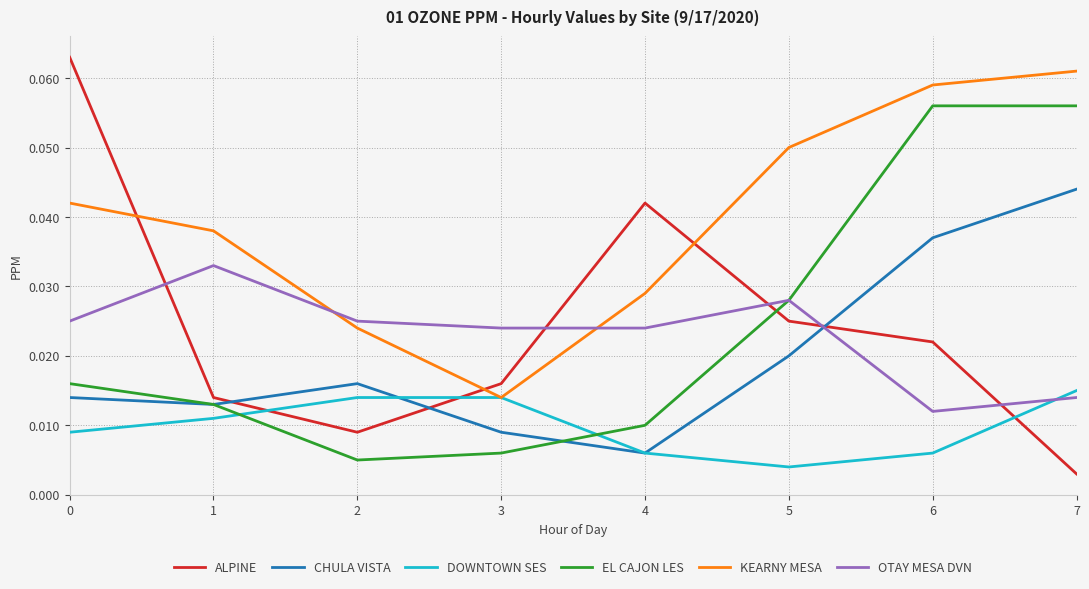

How many interior local valleys does the CHULA VISTA series have?

2